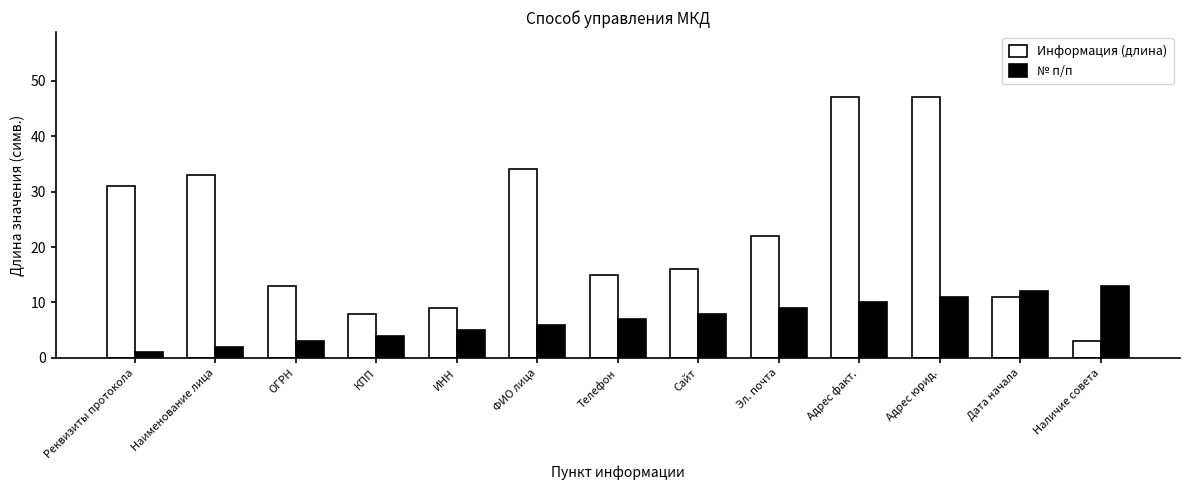

At how many categories does at least one series exceed 19?

6